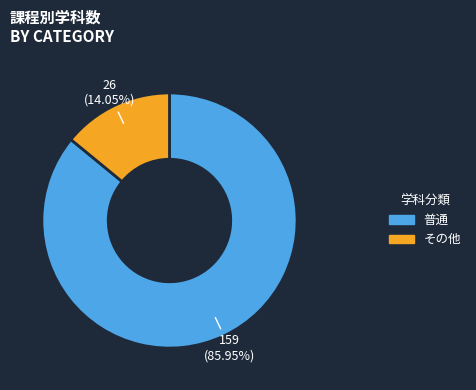

Is there a majority slice in this chart?

Yes